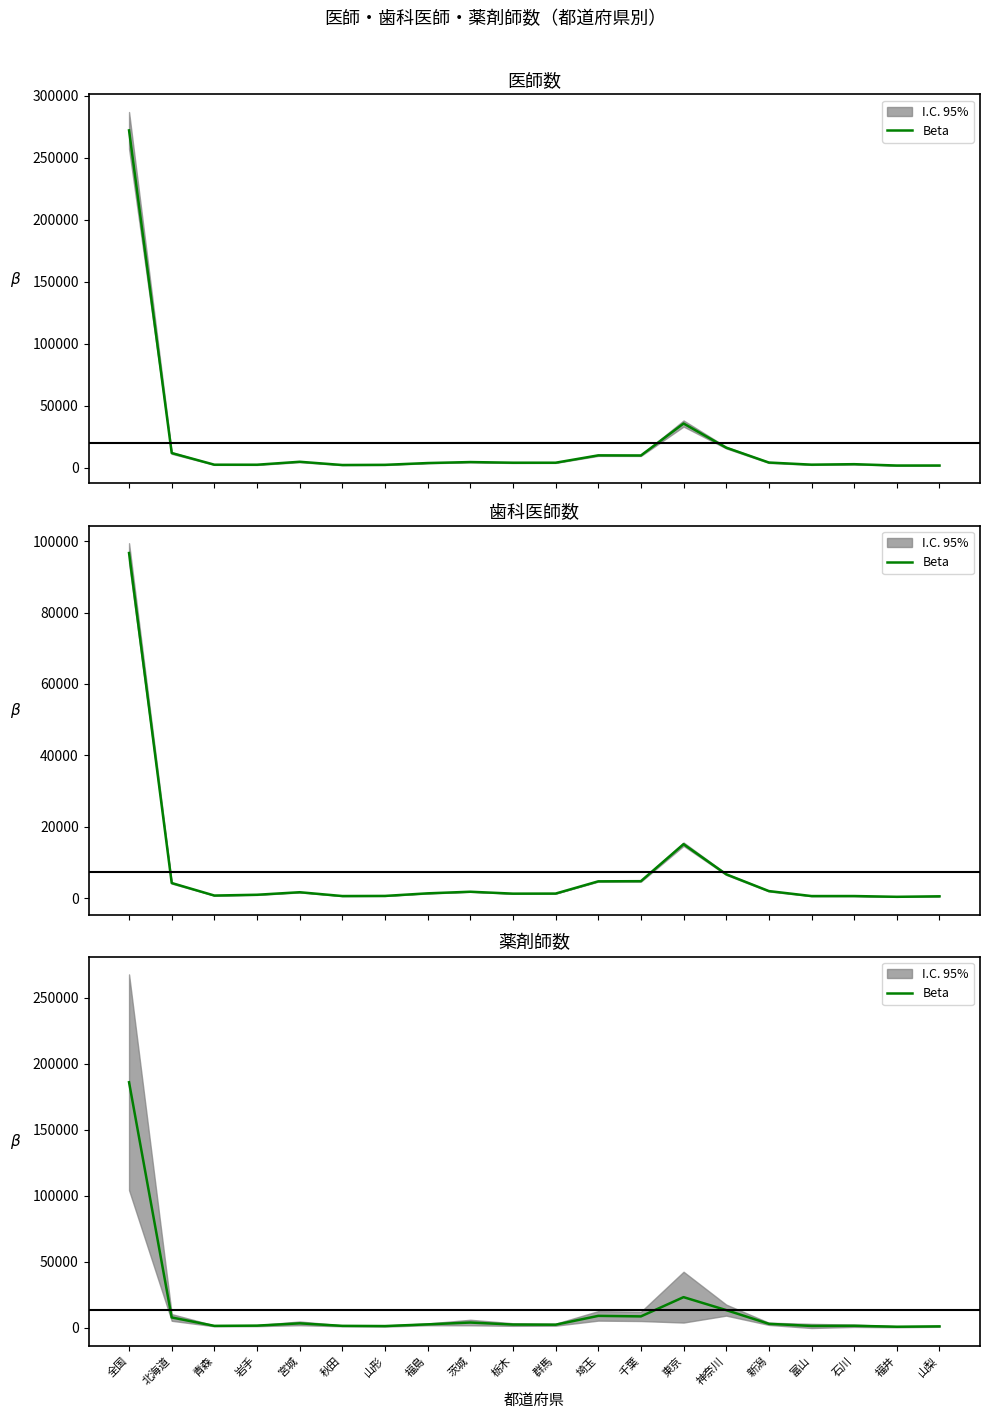

Which label corresponds to the smallest value in the chart?

福井